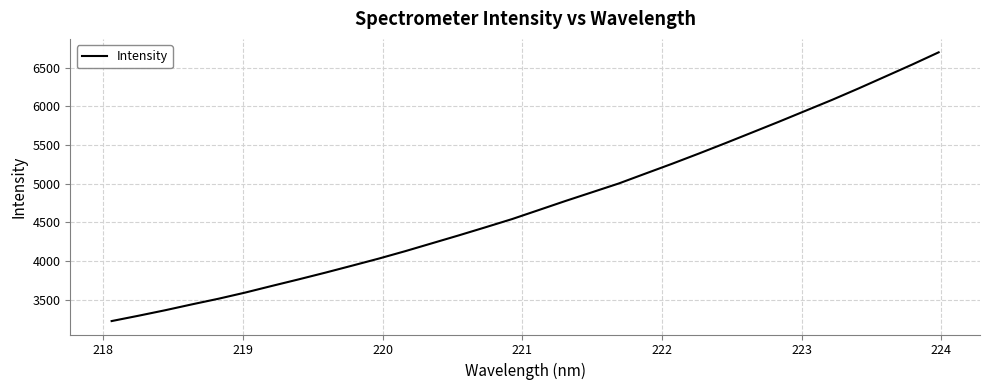

What is the smallest value displayed?

3226.8